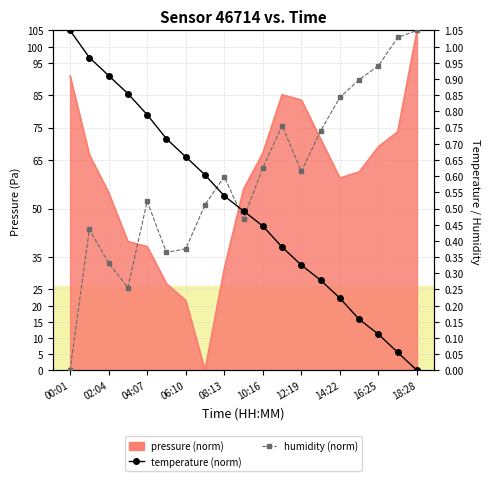

True or false: humidity (norm) and temperature (norm) intersect in this chart.

True